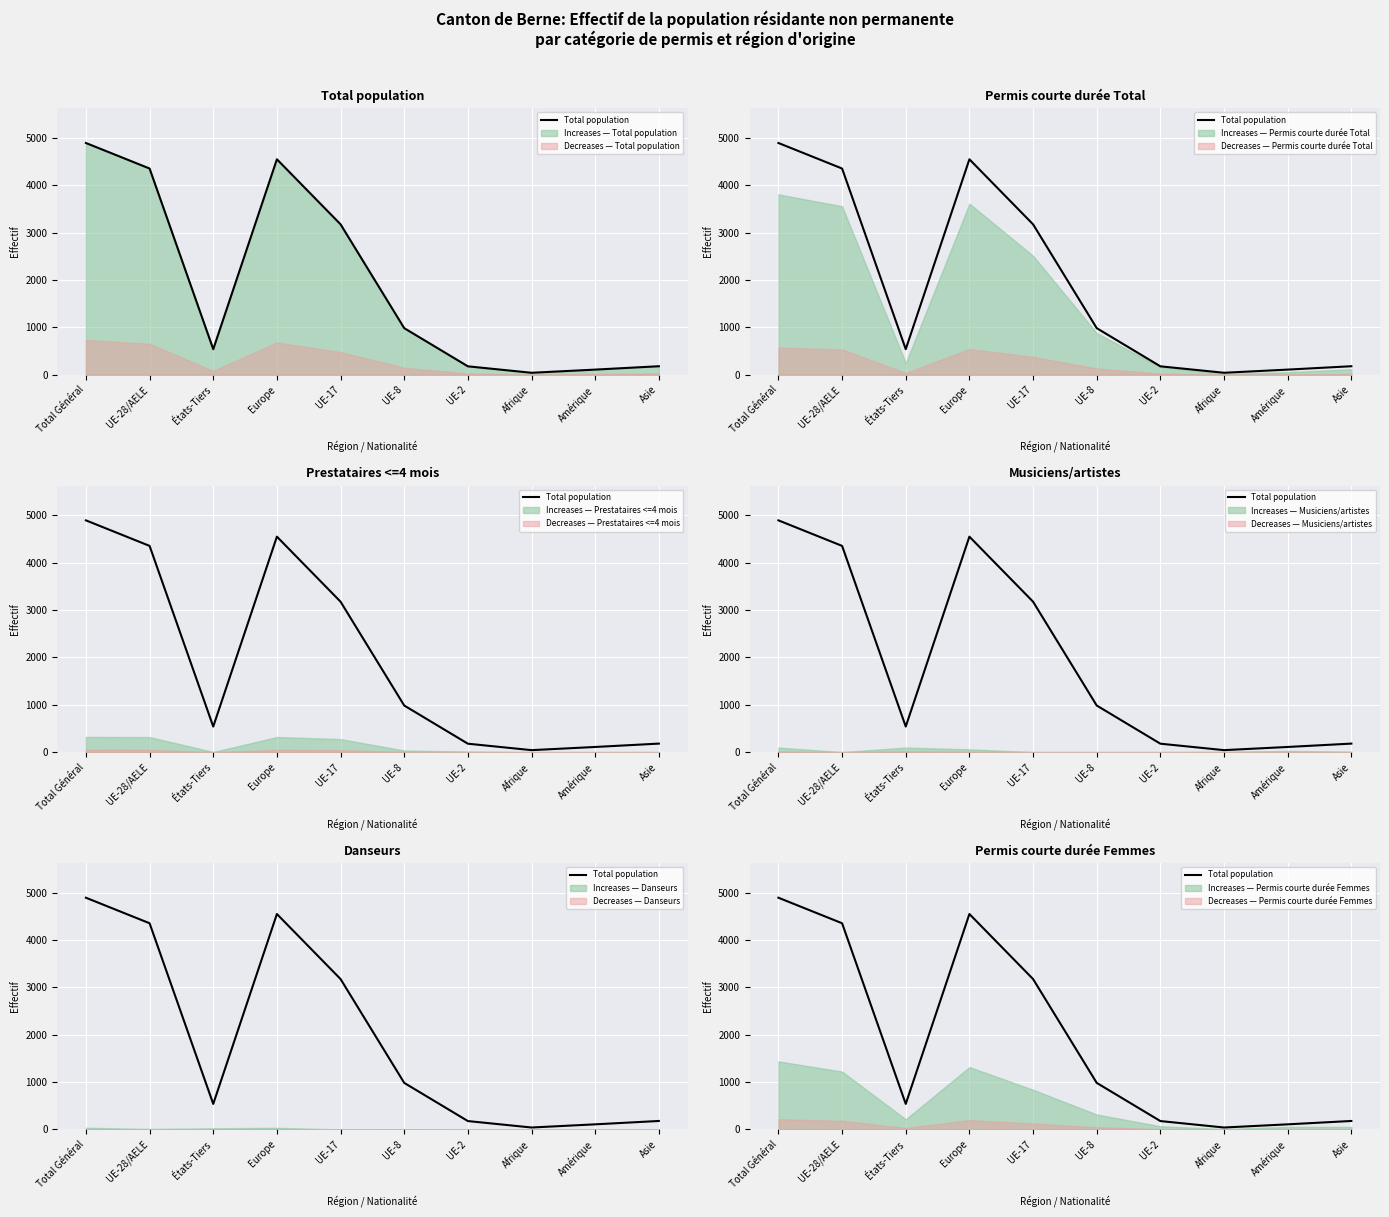

At which label does the data first exceed 983?

Total Général